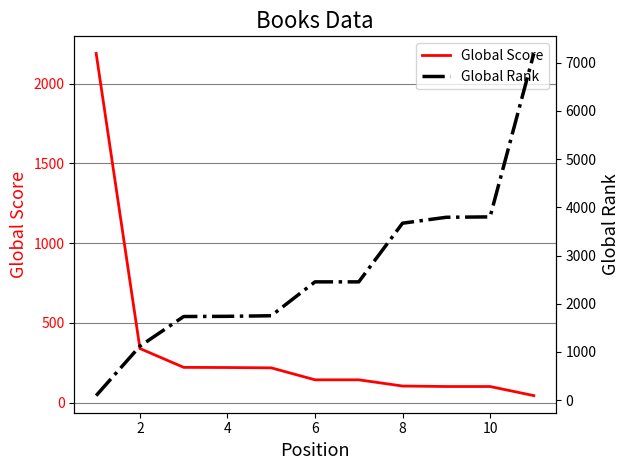

How many values in the Global Score series are below 144?

4